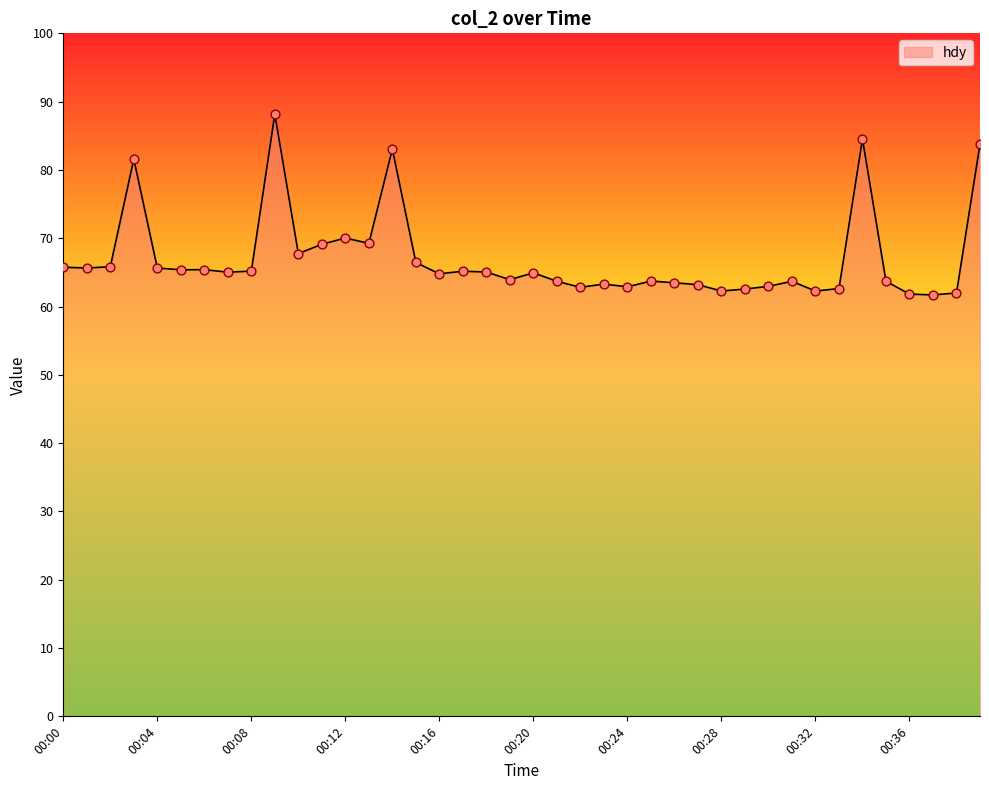

What is the minimum value shown in the chart?

61.7